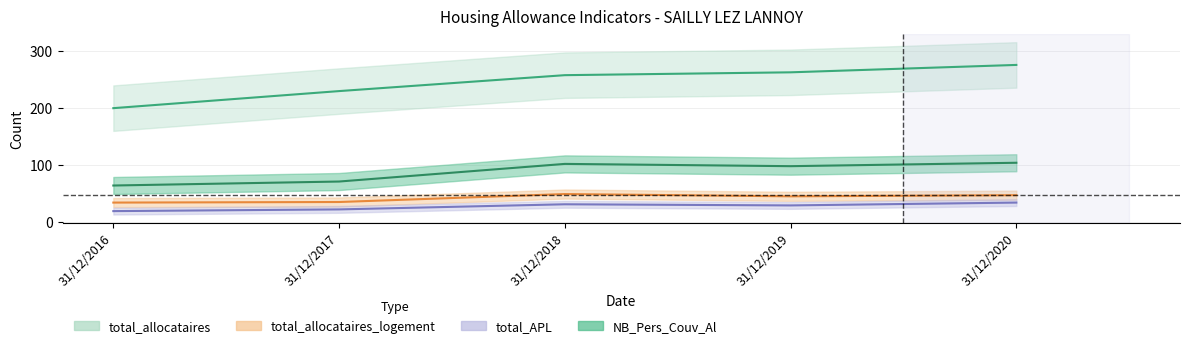

Is it true that total_allocataires equals 313 at 31/12/2016?

False